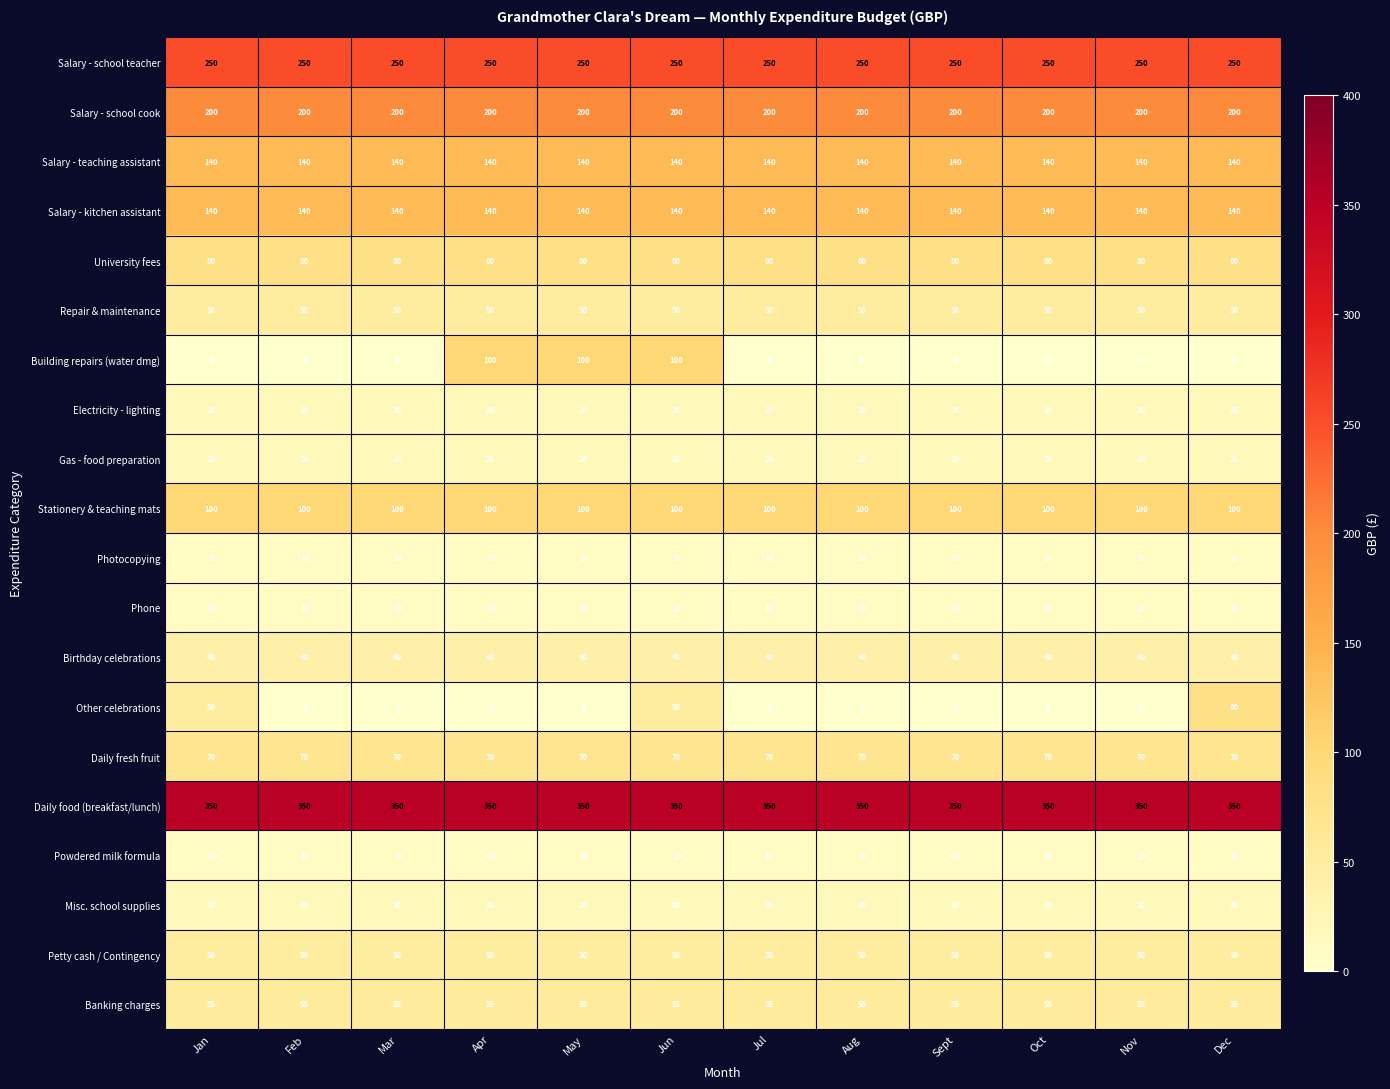

What is the sum of all Repair & maintenance values?

600